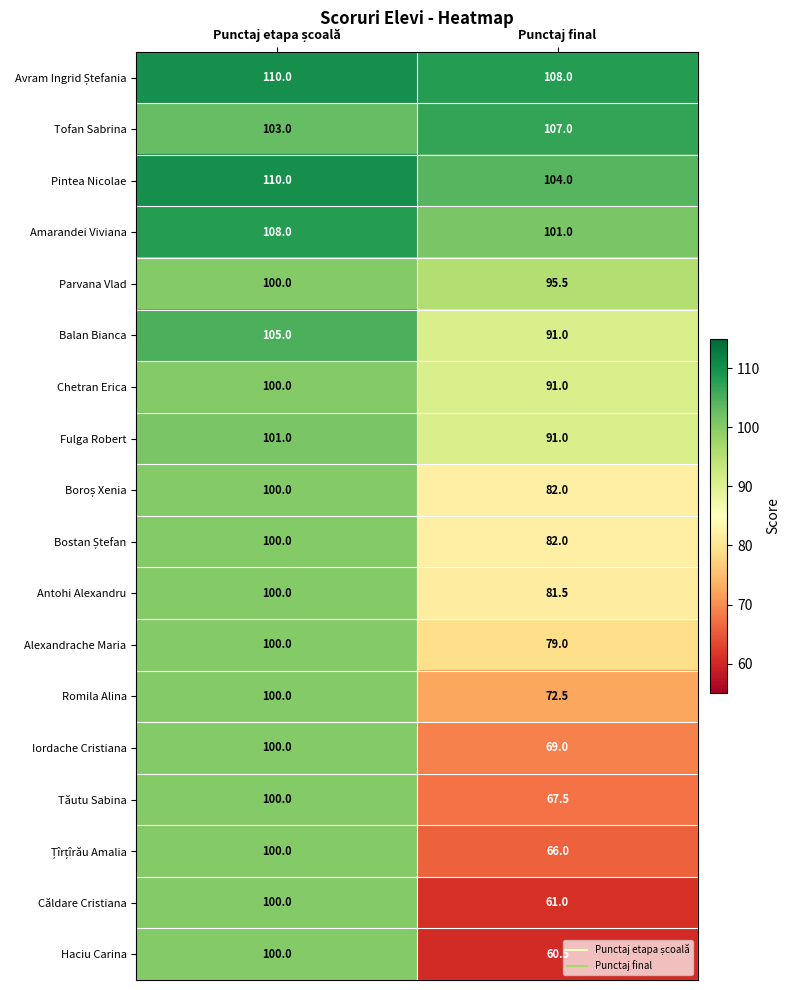

Is the value of Parvana Vlad at Punctaj final greater than the value of Alexandrache Maria at Punctaj final?

Yes